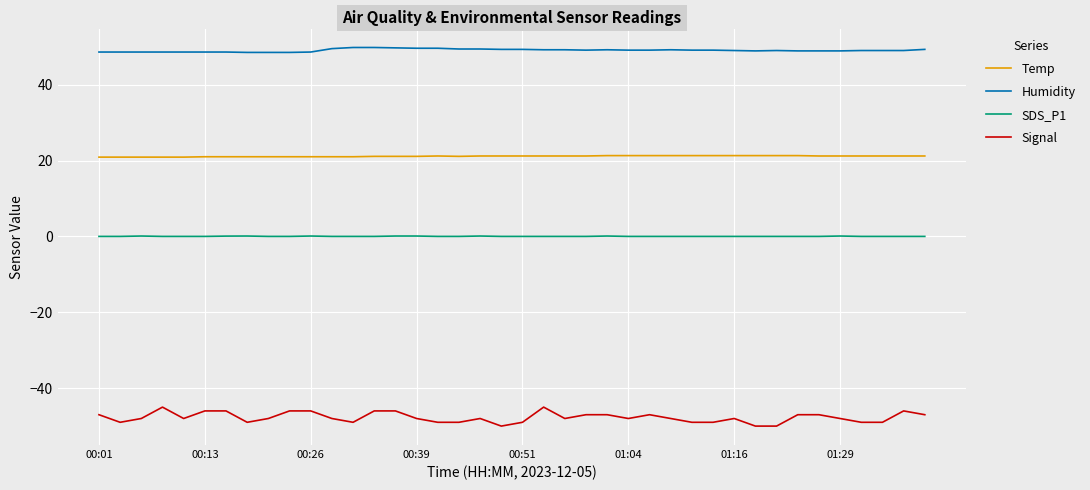

How many lines are shown in the chart?

4